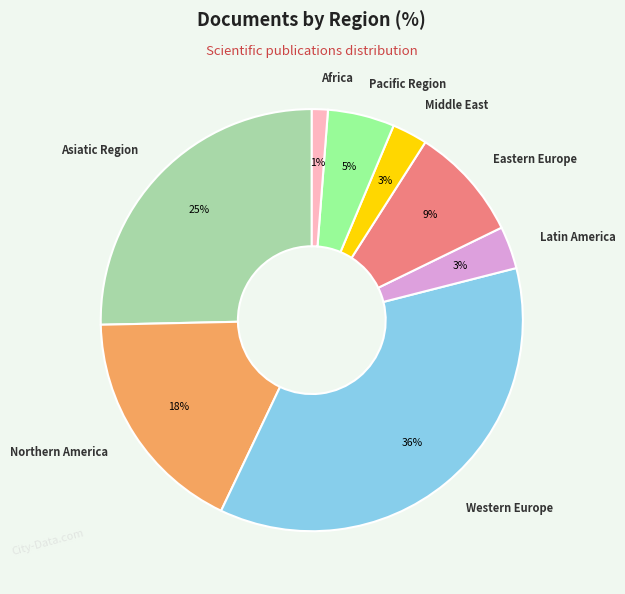

True or false: Eastern Europe accounts for 15% of the total.

False